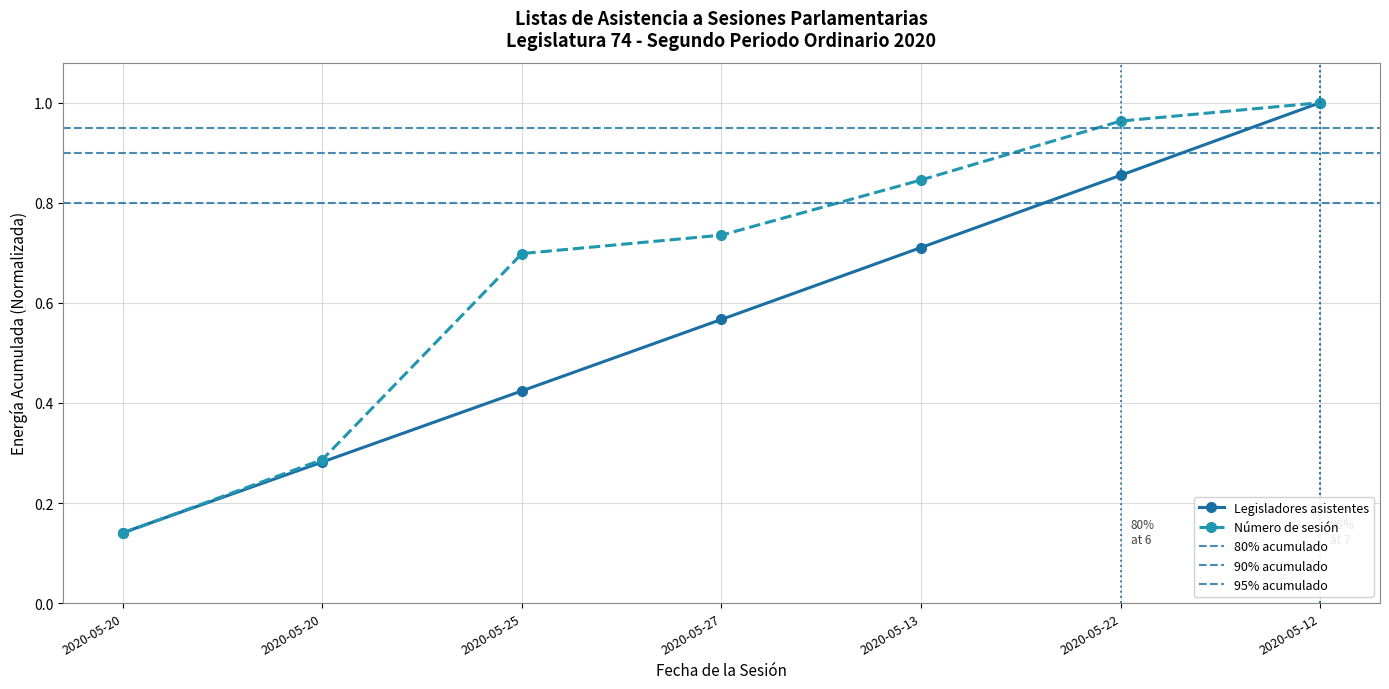

How many values are between 0 and 1?

7